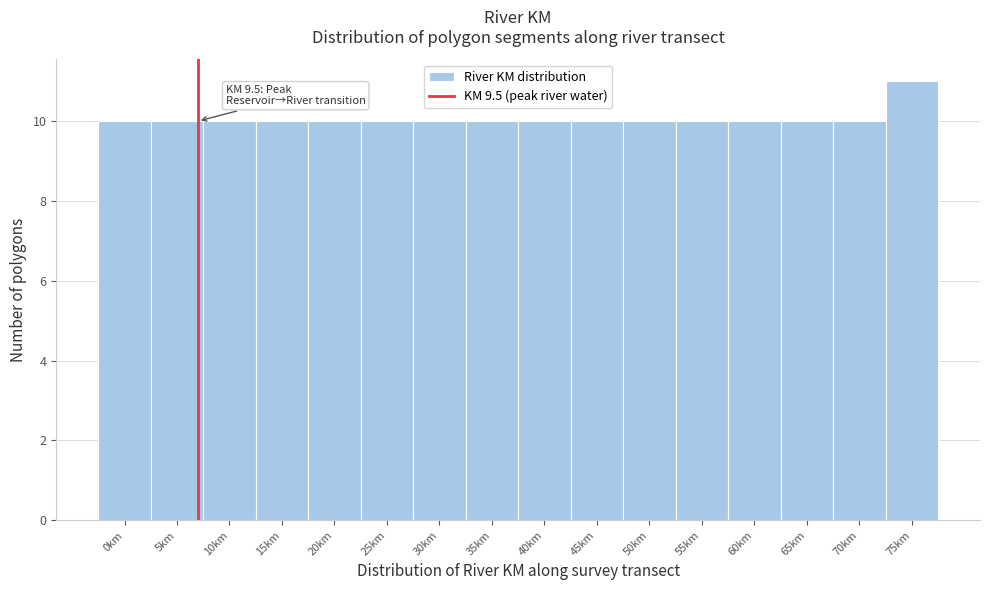

Reading left to right, list all the values displayed in this chart.

0km=10	5km=10	10km=10	15km=10	20km=10	25km=10	30km=10	35km=10	40km=10	45km=10	50km=10	55km=10	60km=10	65km=10	70km=10	75km=11